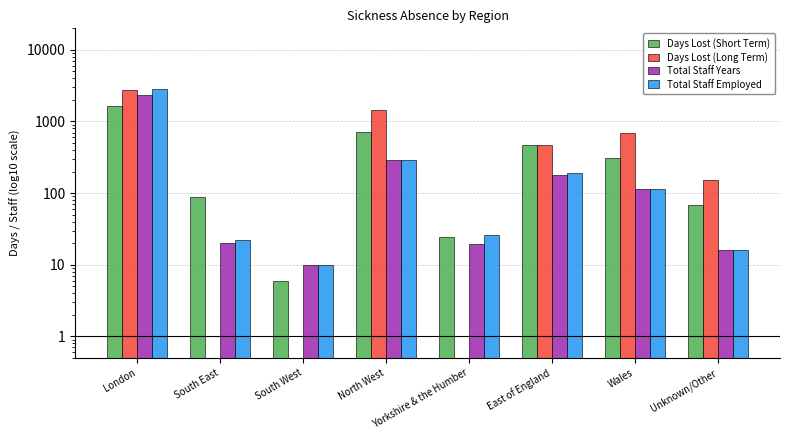

How many bars are there in each group?

4